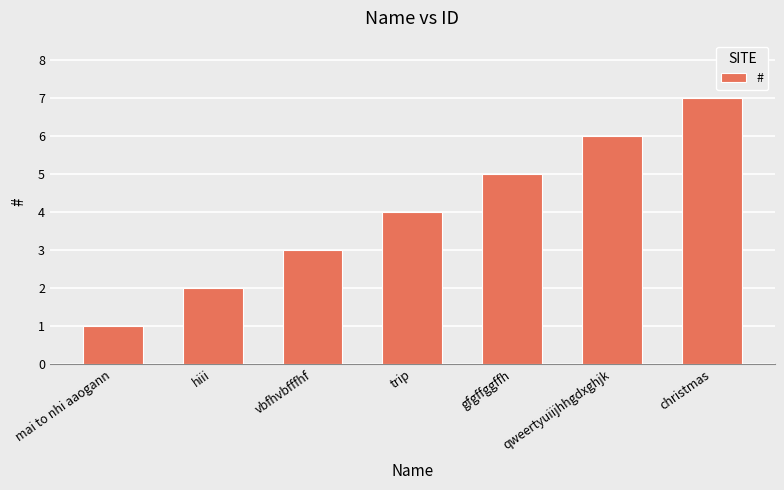

Reading left to right, extract all data points from this chart.

1	2	3	4	5	6	7